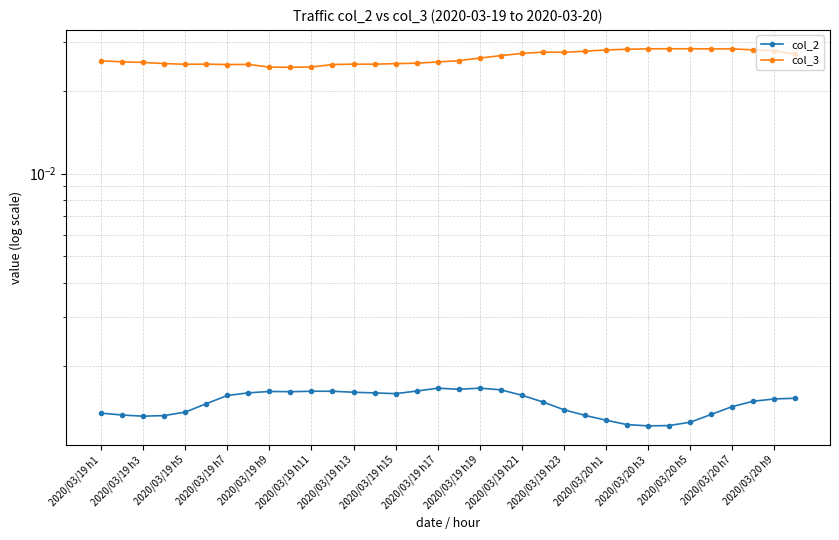

Which series has the largest range (max minus min)?

col_3